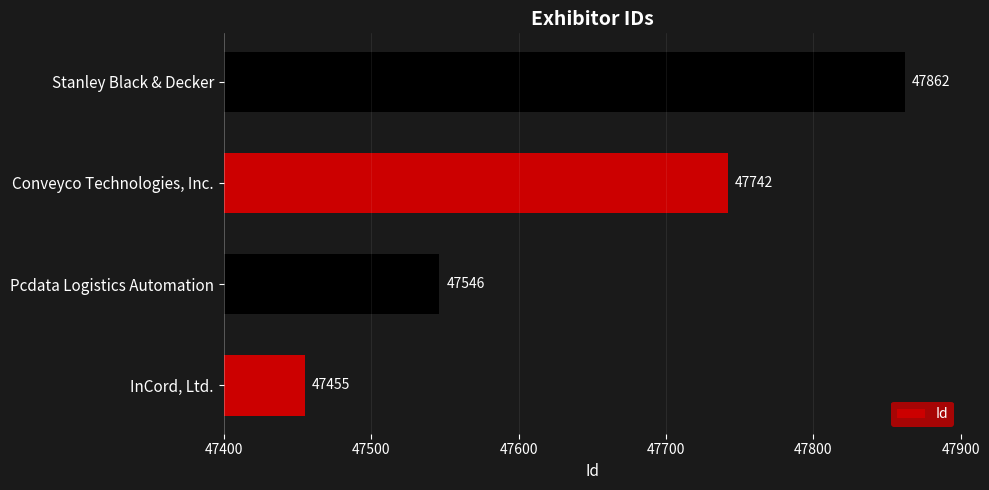

At which label is the value closest to 47658?

Conveyco Technologies, Inc.